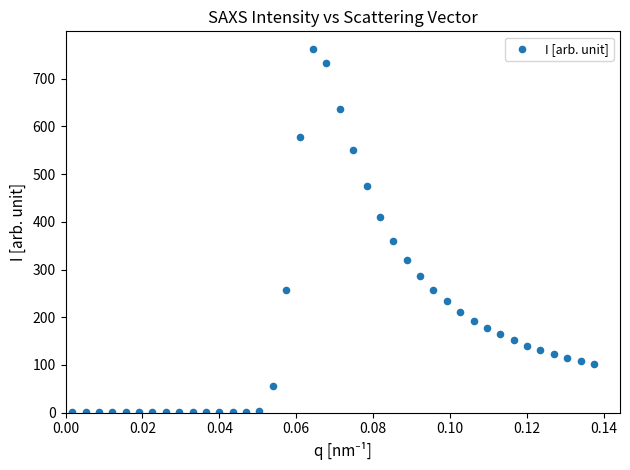

What is the range of Y values (max minus min)?

759.6